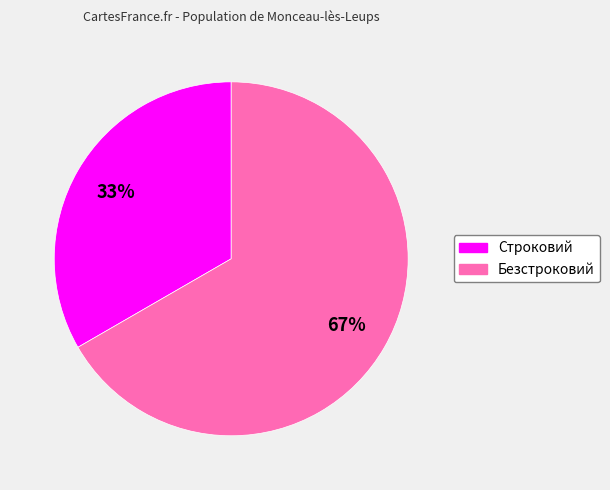

Which has a higher value, Строковий or Безстроковий?

Безстроковий